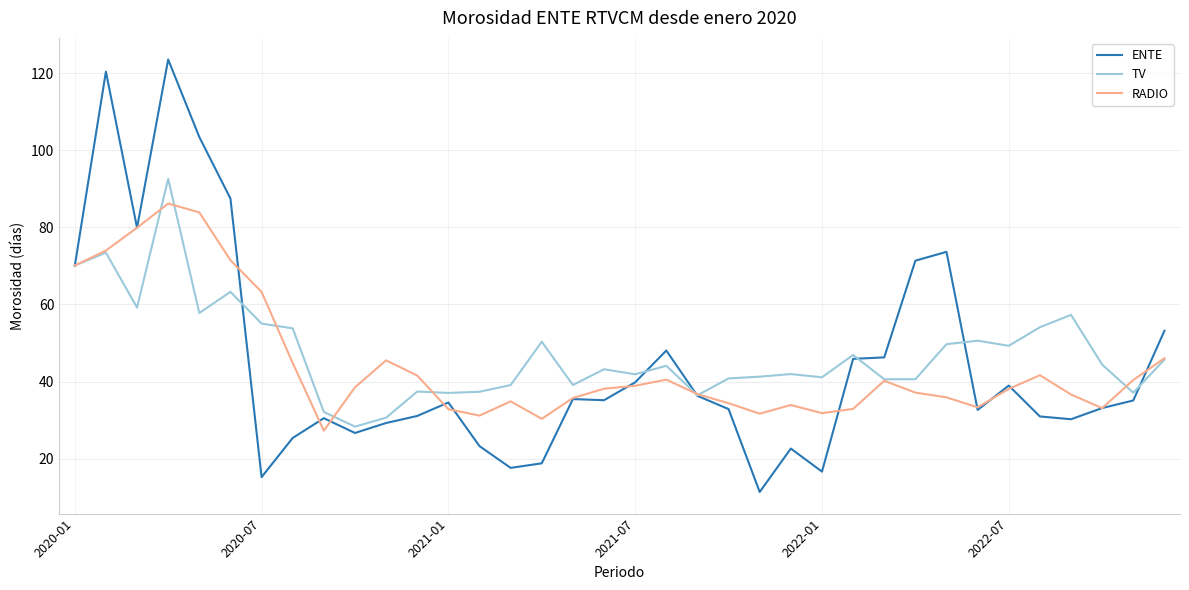

What is the maximum value shown in the chart?

123.6